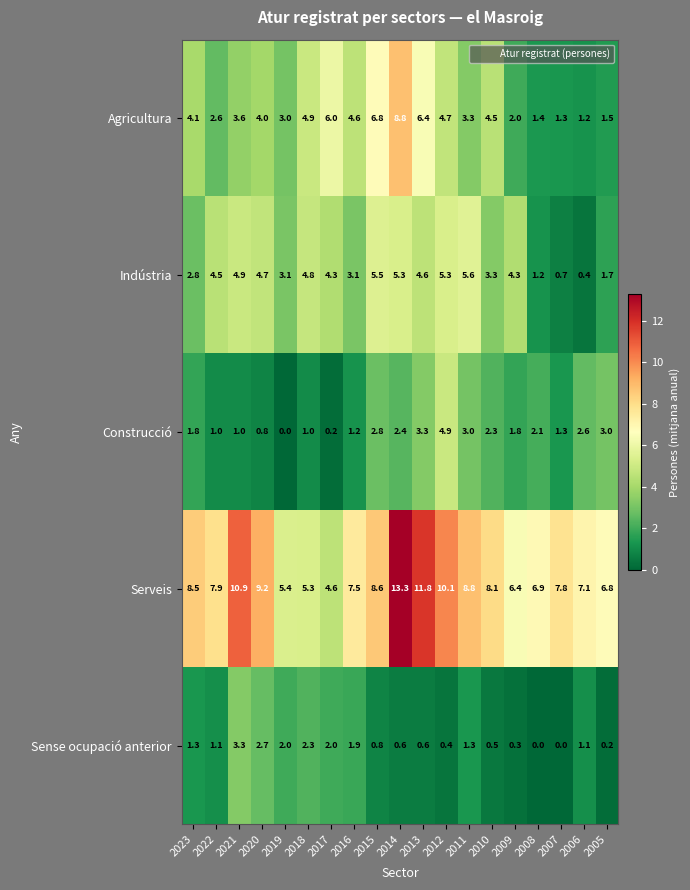

At which label does Sense ocupació anterior first exceed 1?

2023